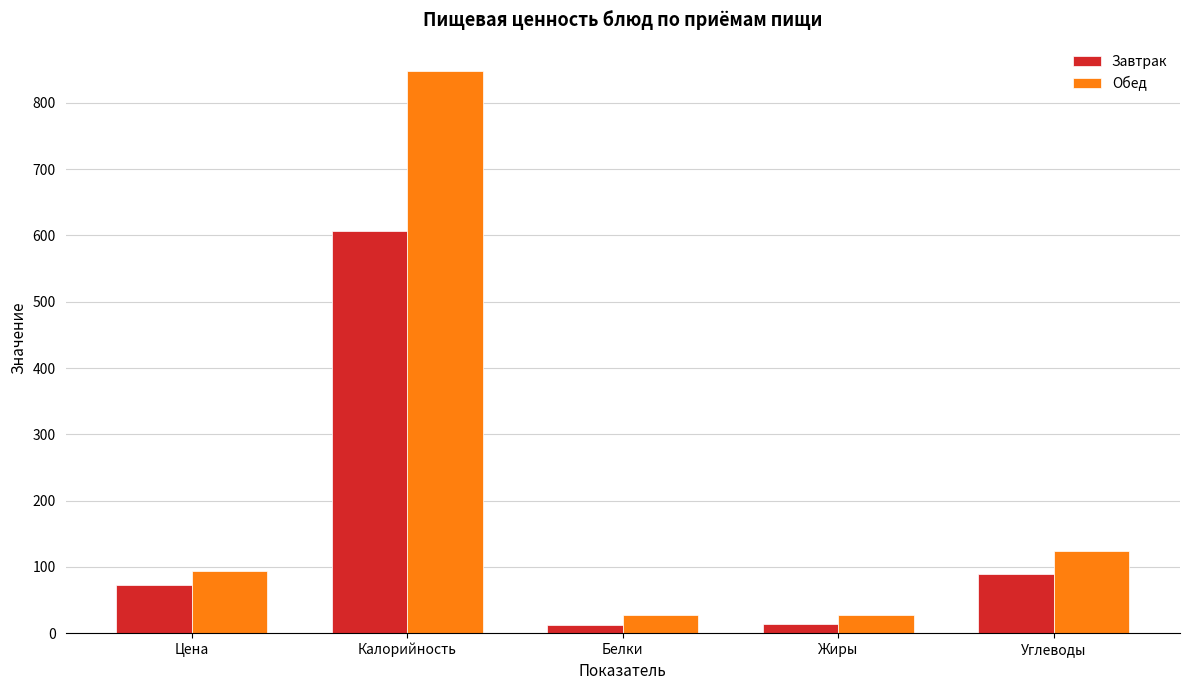

At which category is the sum across all series the highest?

Калорийность